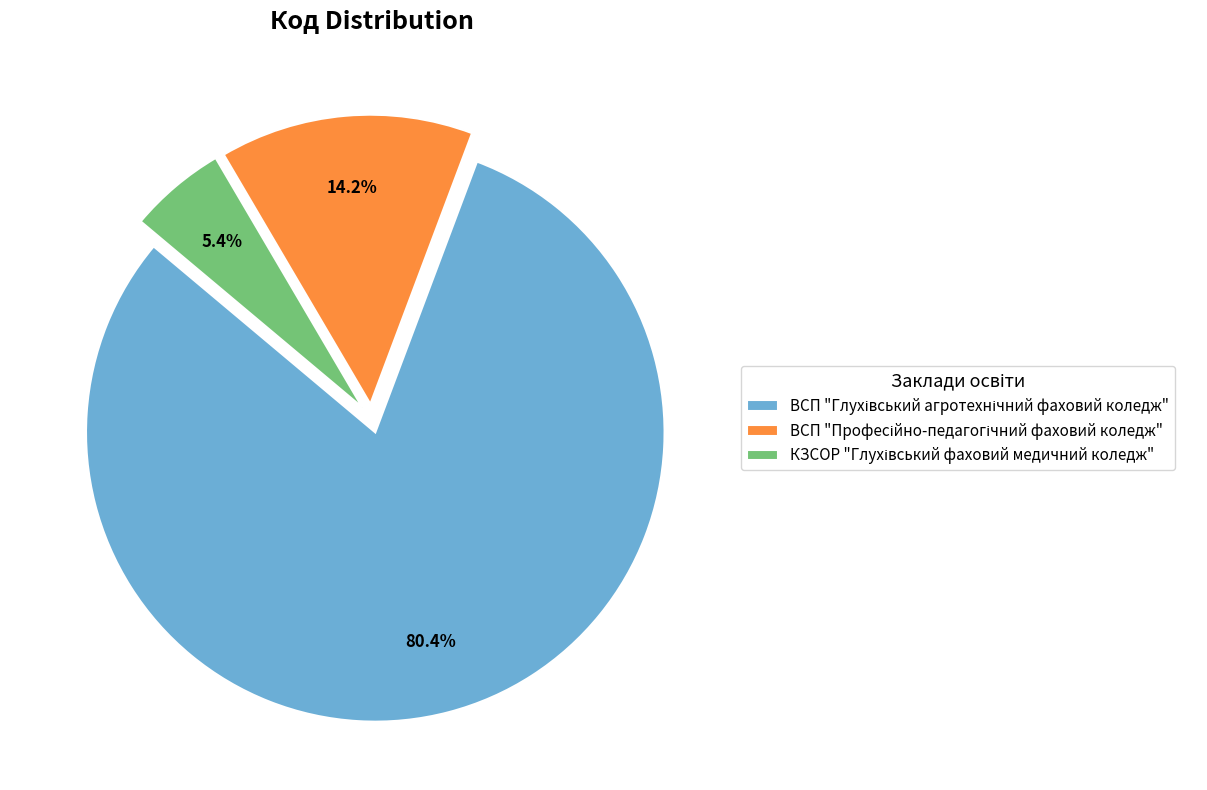

Is there any slice that represents more than half of the pie?

Yes